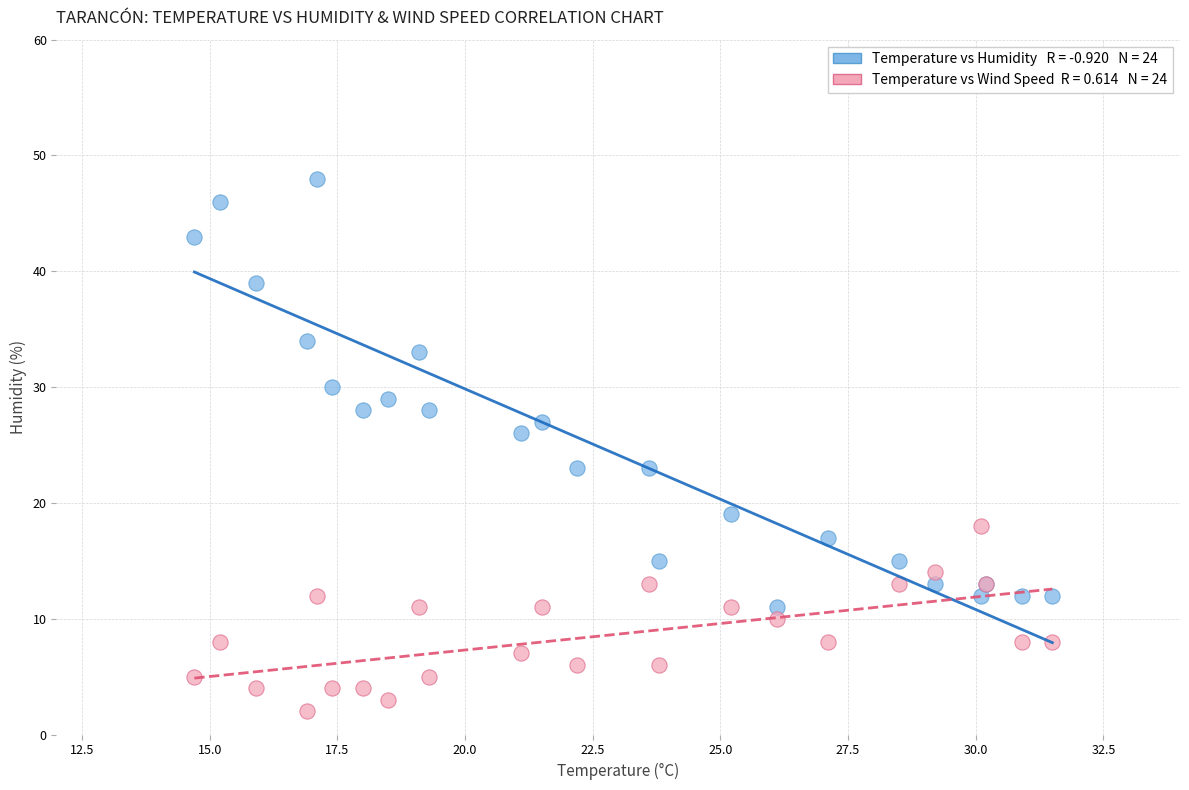

Across all series, what Y value is closest to 25?

26